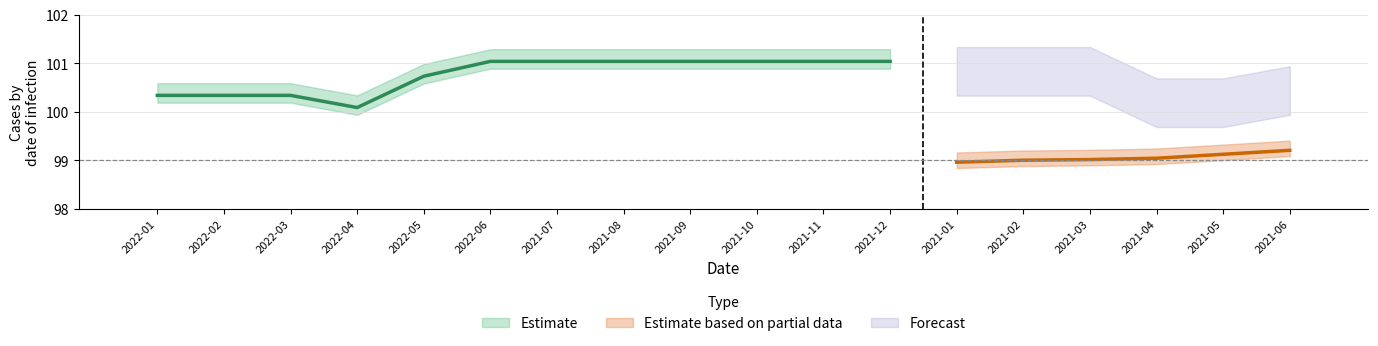

Between 2022-01 and 2021-06, which is larger?

2022-01